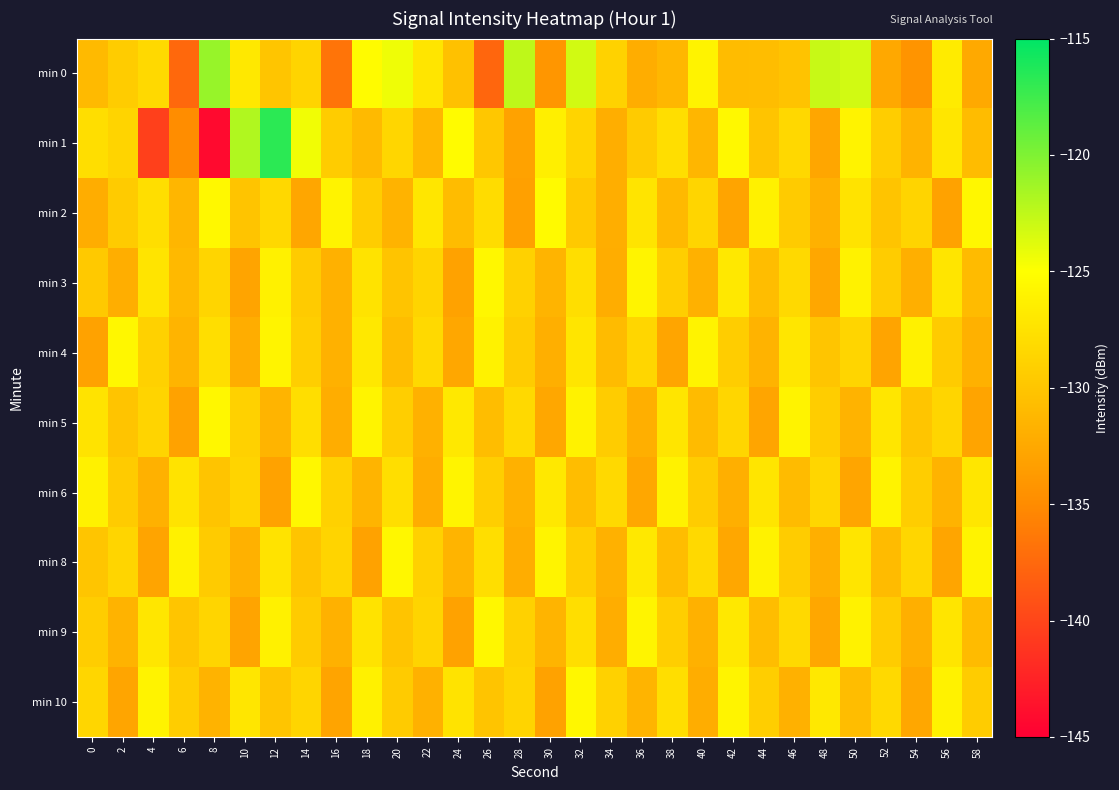

How many data points does each series have?

30